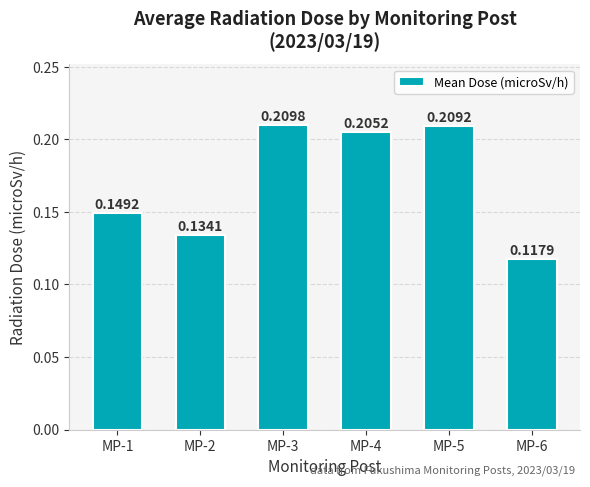

Which has a higher value, MP-2 or MP-3?

MP-3